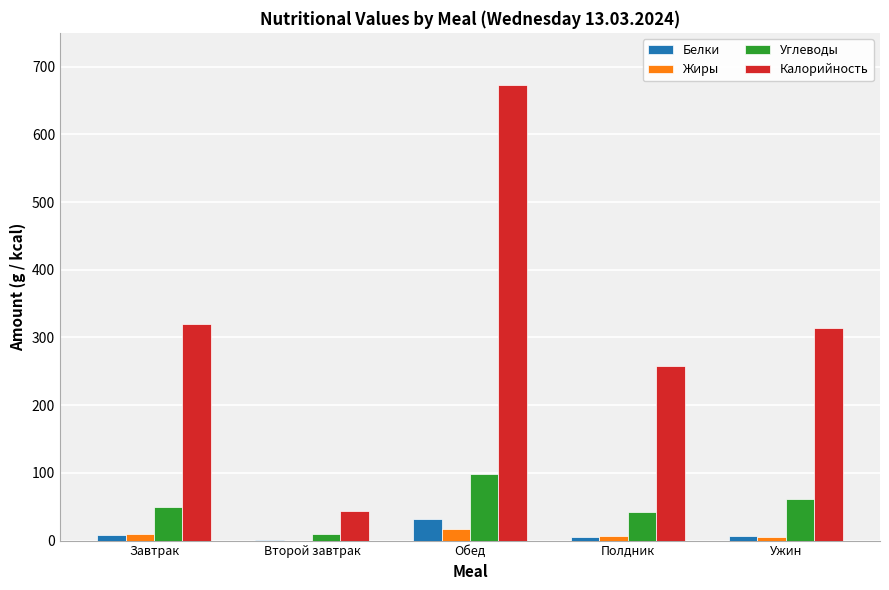

Read the Углеводы value at Обед.

98.2